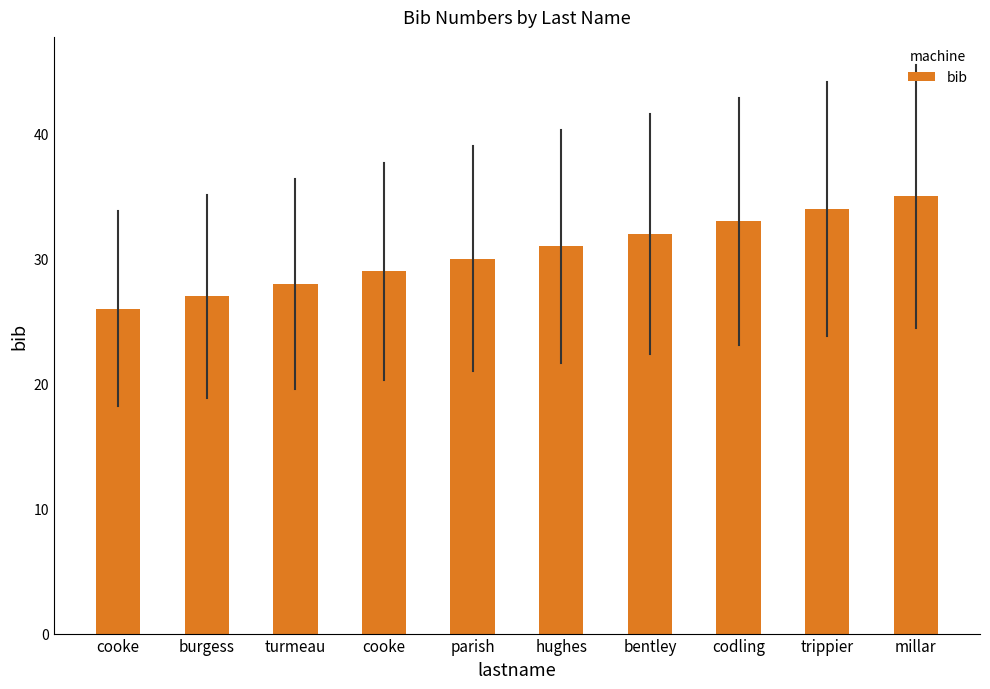

How many values are below 31?

5